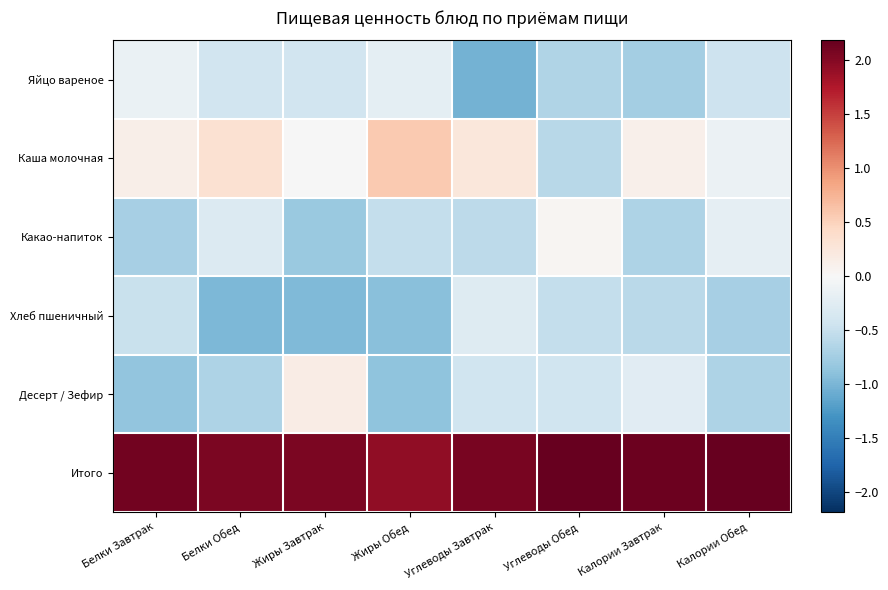

Rank the series by their maximum value, from highest to lowest.

Итого, Каша молочная, Десерт / Зефир, Какао-напиток, Яйцо вареное, Хлеб пшеничный